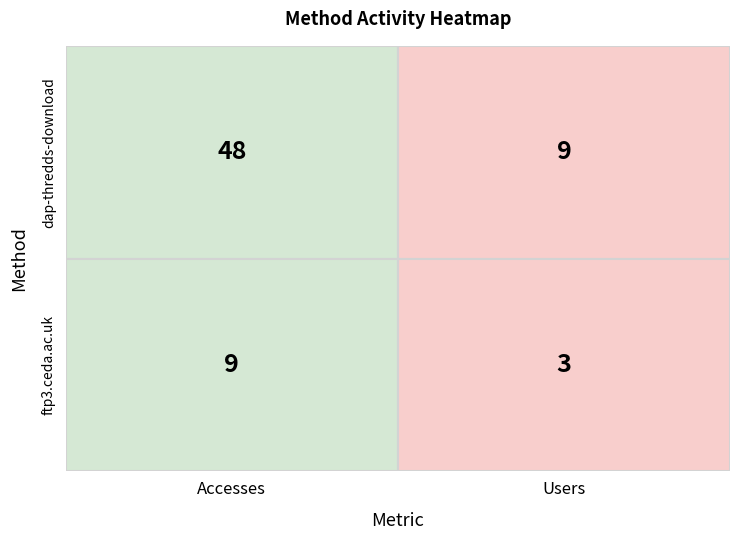

Which series has the largest range (max minus min)?

dap-thredds-download